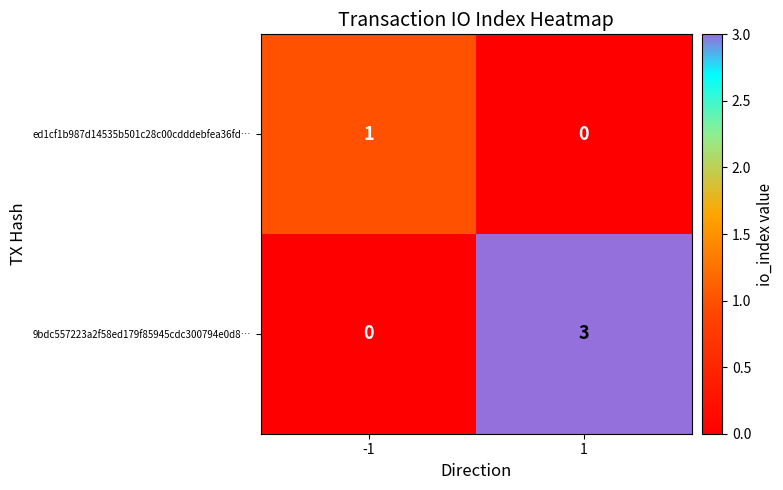

Reading right to left, list all the values displayed in this chart.

ed1cf1b987d14535b501c28c00cdddebfea36fd…: 0	1
9bdc557223a2f58ed179f85945cdc300794e0d8…: 3	0